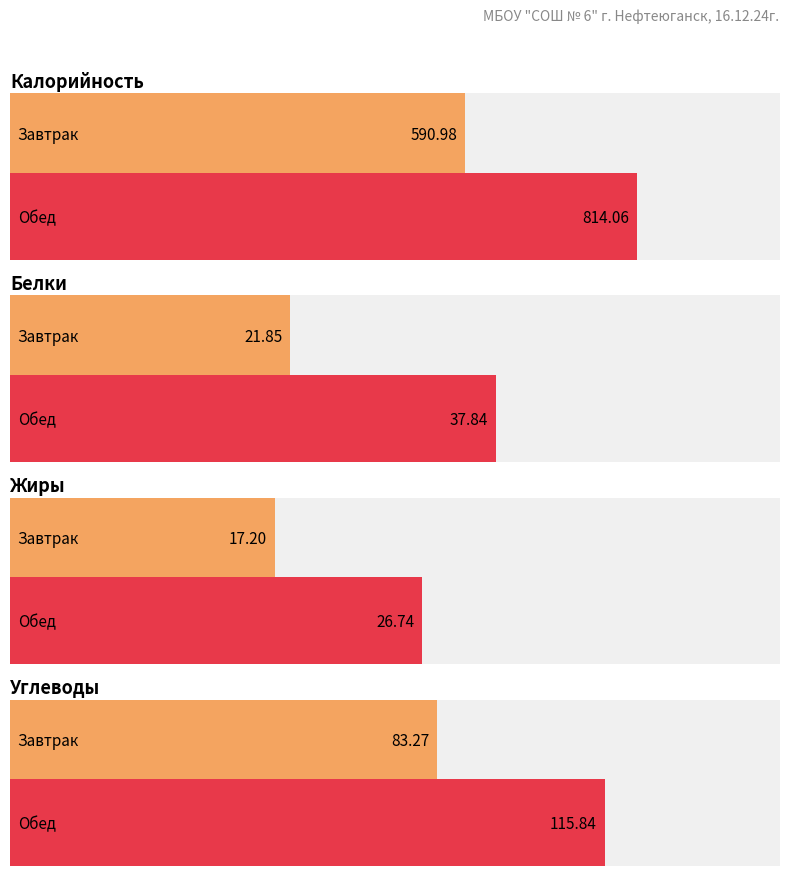

Is the value of Белки at Завтрак greater than the value of Жиры at Обед?

No